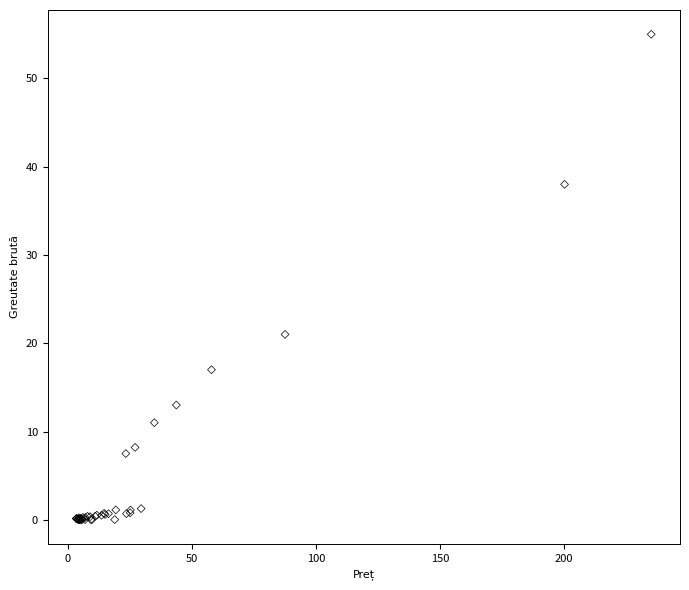

What Y value in the scatter plot is closest to 27?

21.0